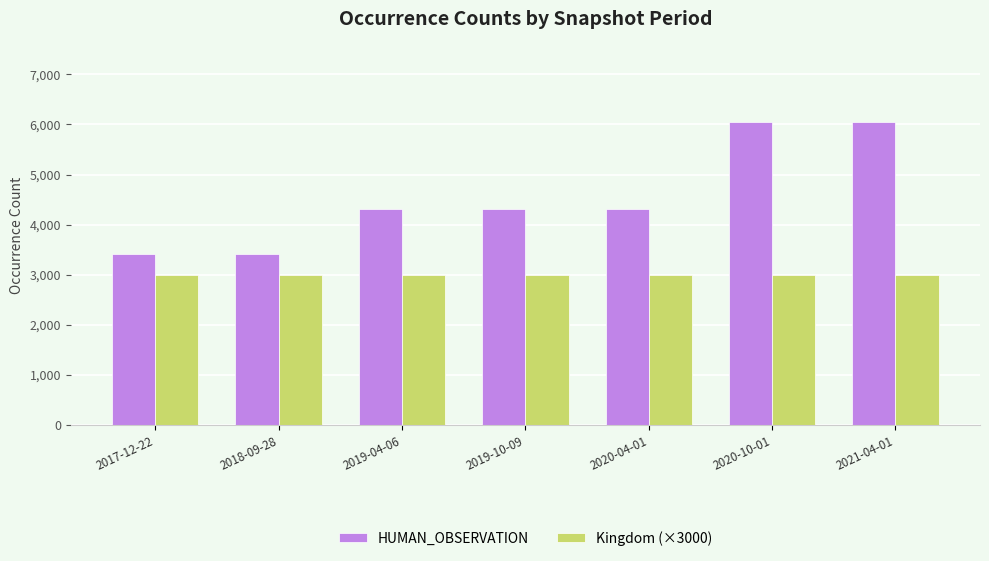

The value of HUMAN_OBSERVATION at 2018-09-28 is 3409. True or false?

True